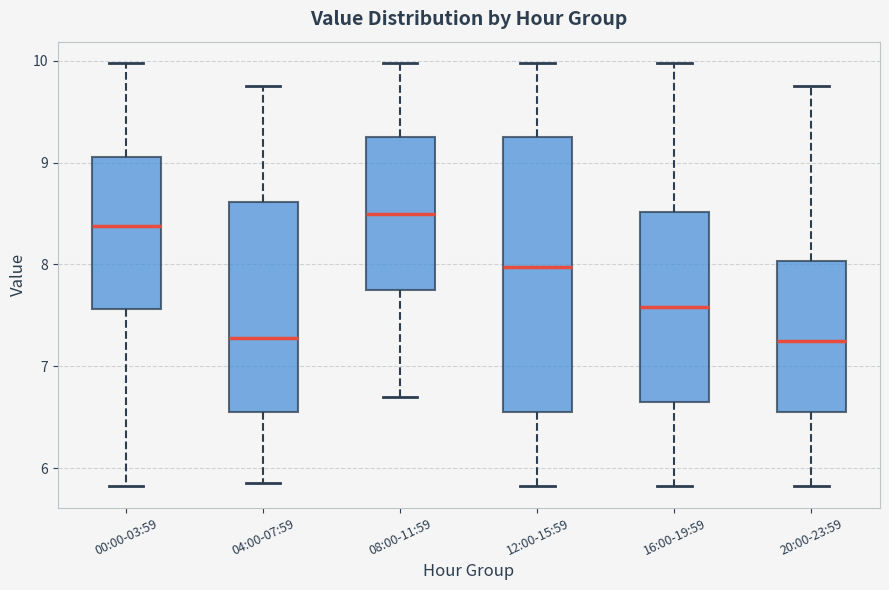

Where is the upper edge of the box for 08:00-11:59 on the y-axis? The values are not printed on the chart, so give them approximately, as read against the axis.

9.3